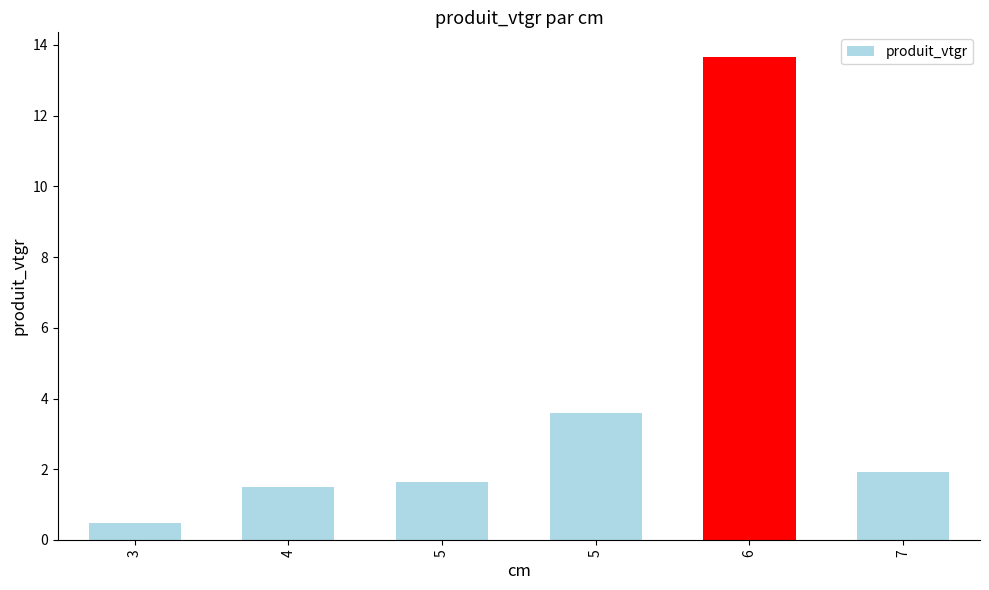

How many bars are there in total?

6